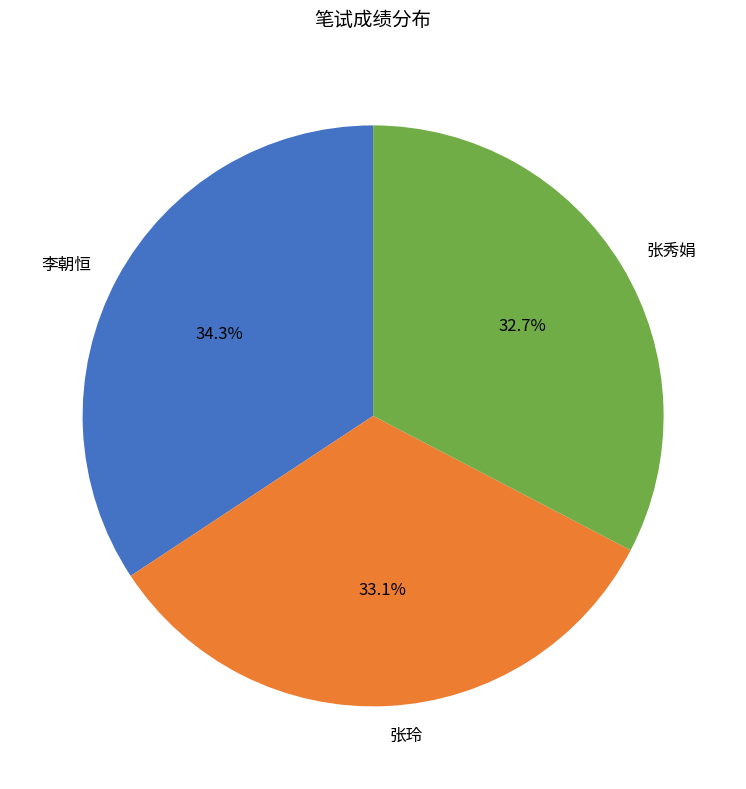

How many slices are in this pie chart?

3